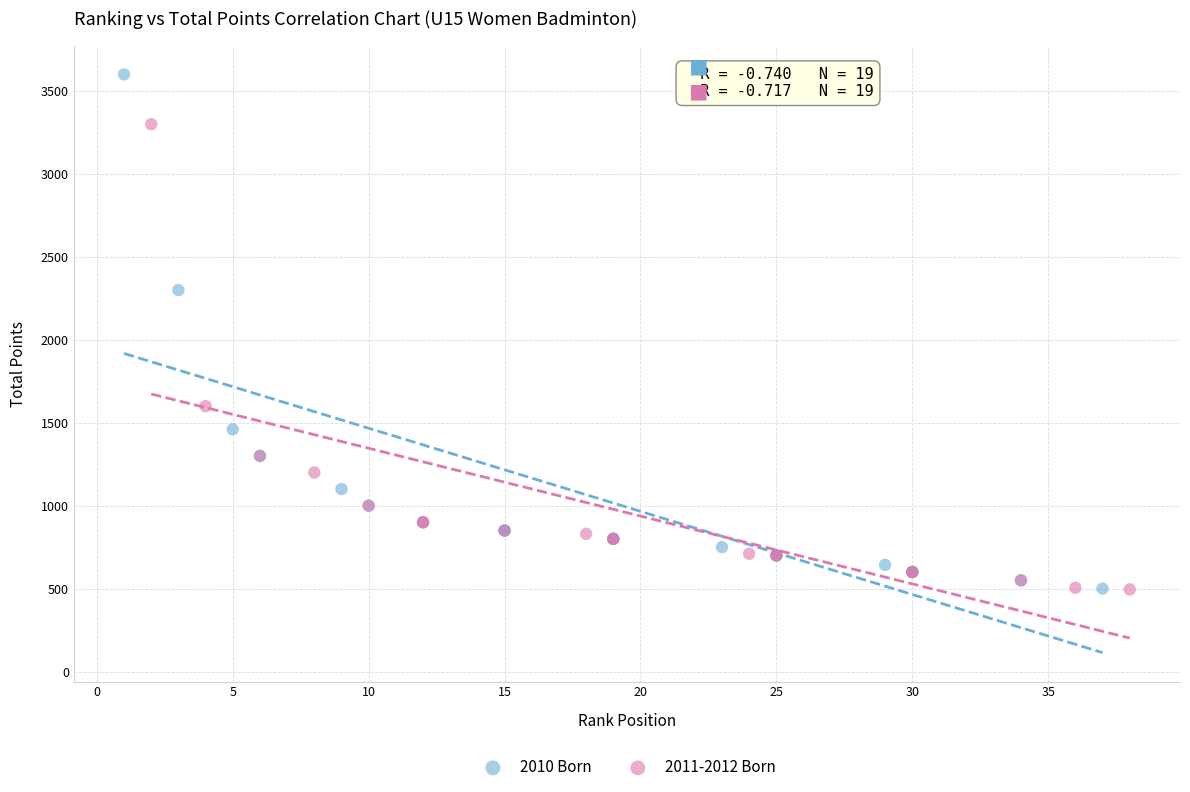

Which series has the widest spread of Y values?

2010 Born